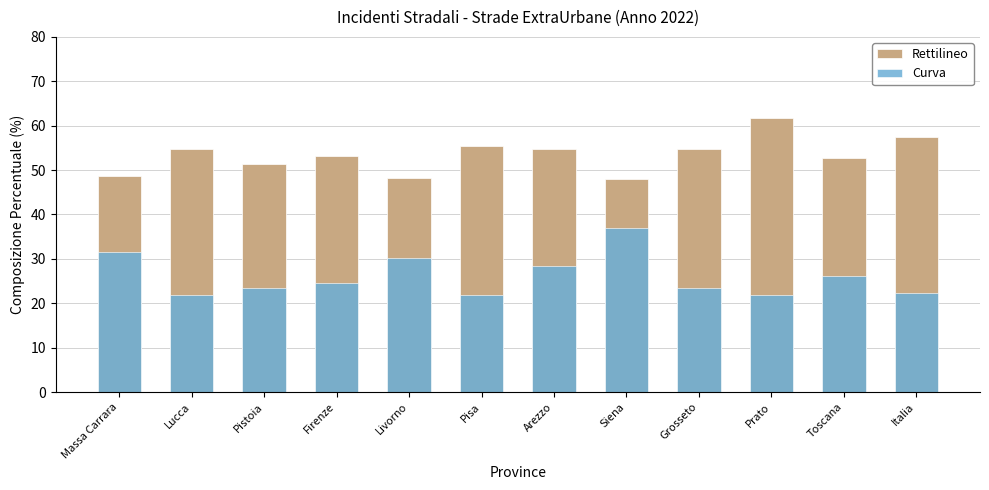

Which series changed the most between Grosseto and Italia?

Rettilineo